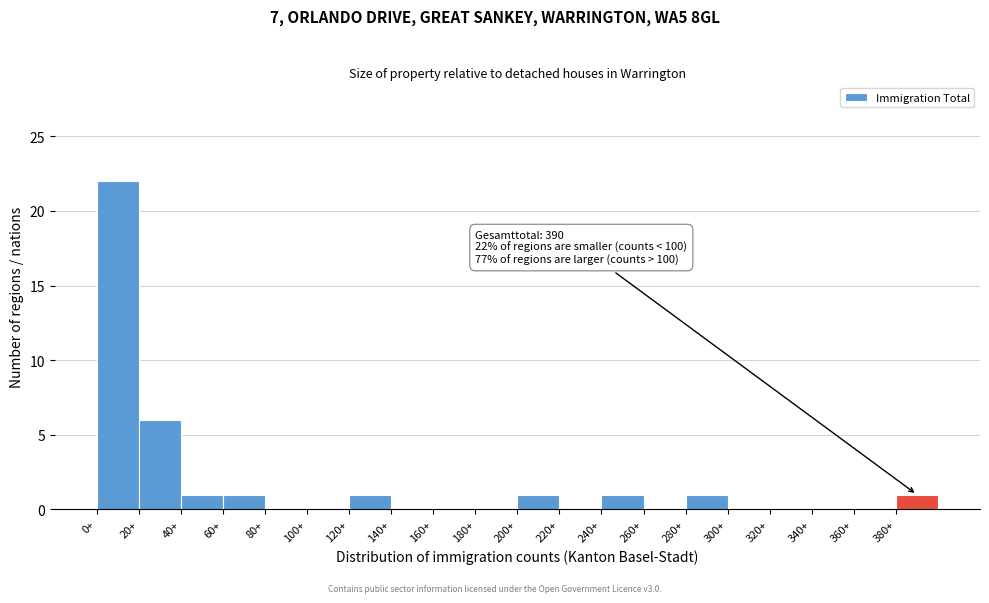

Over which range of the x-axis is the bar tallest?

0 to 20